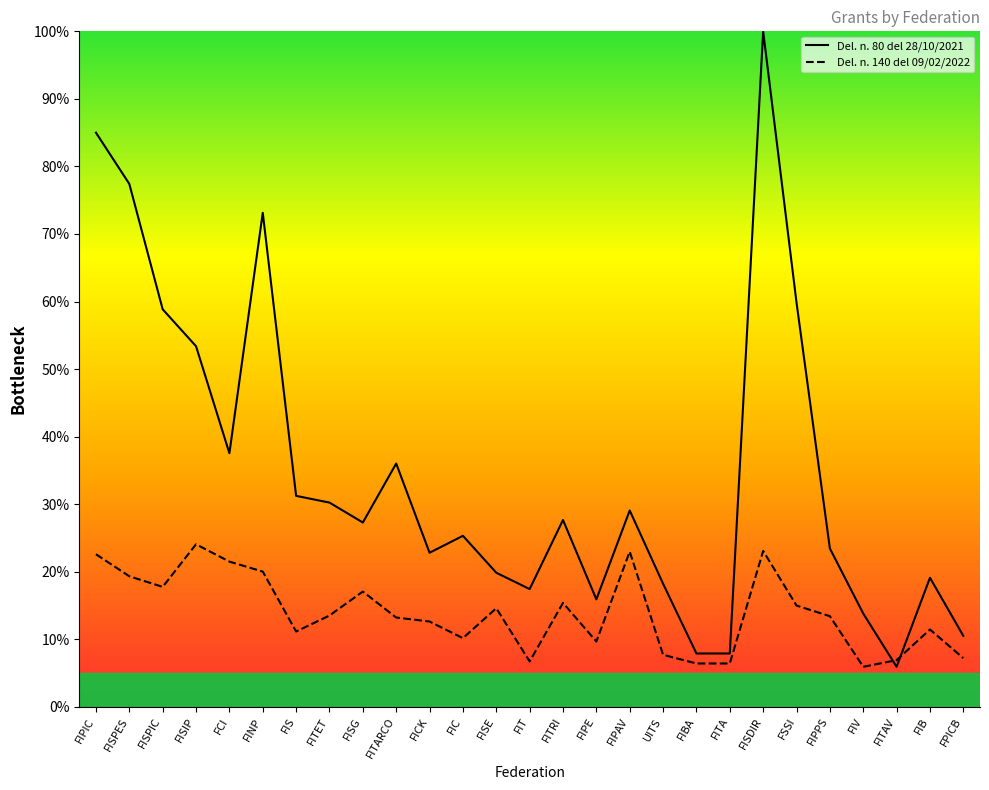

What value does the Del. n. 140 del 09/02/2022 series have at FIB?

11.4